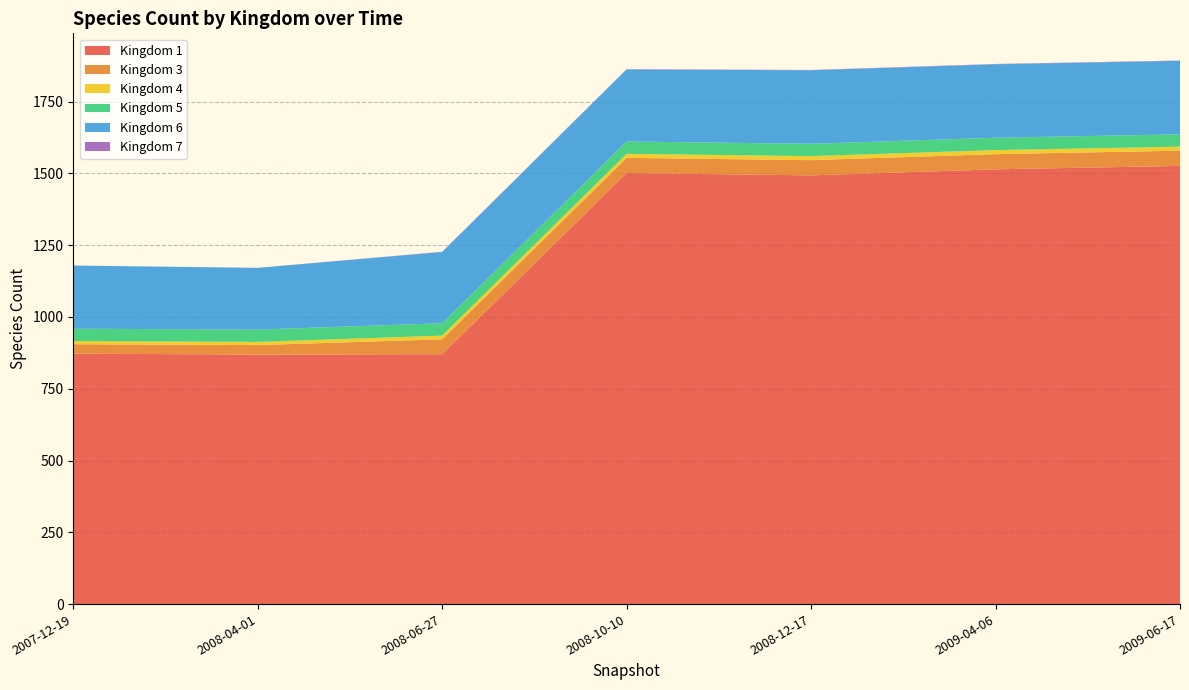

Reading left to right, what are all the values shown in this chart?

1: 2007-12-19=872	2008-04-01=869	2008-06-27=870	2008-10-10=1501	2008-12-17=1493	2009-04-06=1514	2009-06-17=1526
3: 2007-12-19=33	2008-04-01=33	2008-06-27=52	2008-10-10=53	2008-12-17=53	2009-04-06=53	2009-06-17=53
4: 2007-12-19=11	2008-04-01=11	2008-06-27=13	2008-10-10=14	2008-12-17=14	2009-04-06=14	2009-06-17=14
5: 2007-12-19=43	2008-04-01=43	2008-06-27=43	2008-10-10=43	2008-12-17=43	2009-04-06=43	2009-06-17=43
6: 2007-12-19=220	2008-04-01=215	2008-06-27=248	2008-10-10=251	2008-12-17=256	2009-04-06=256	2009-06-17=256
7: 2007-12-19=0	2008-04-01=0	2008-06-27=1	2008-10-10=1	2008-12-17=1	2009-04-06=1	2009-06-17=1